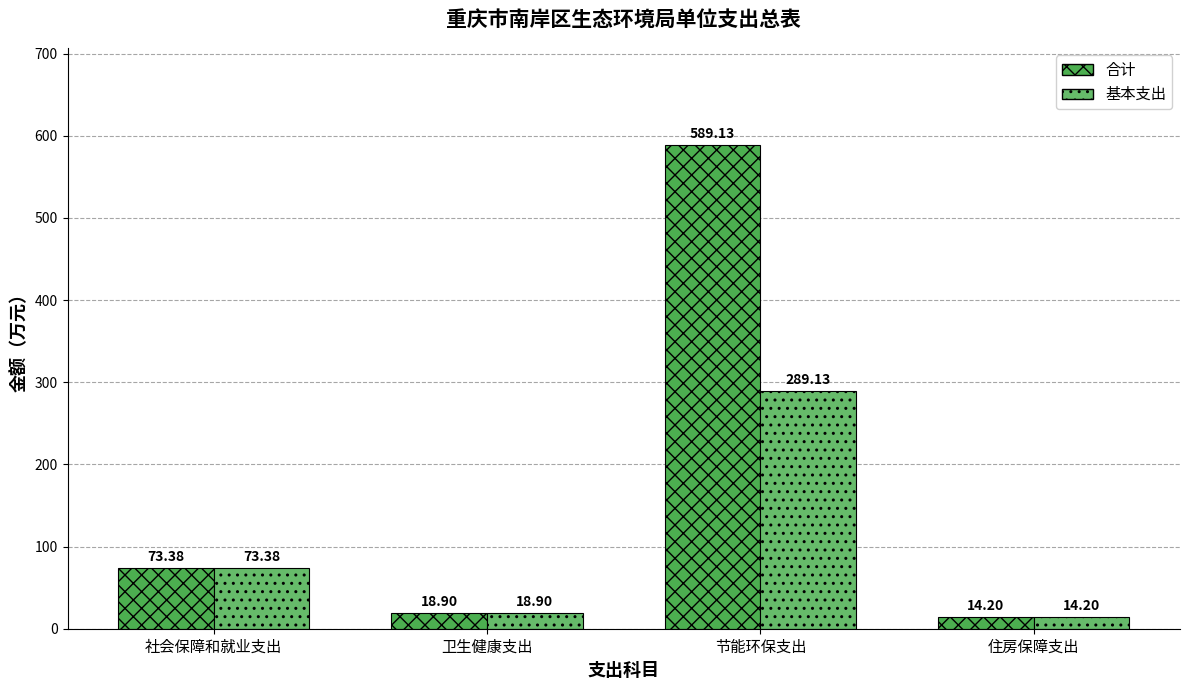

Reading left to right, what are all the values shown in this chart?

合计: 社会保障和就业支出=73.4	卫生健康支出=18.9	节能环保支出=589.1	住房保障支出=14.2
基本支出: 社会保障和就业支出=73.4	卫生健康支出=18.9	节能环保支出=289.1	住房保障支出=14.2